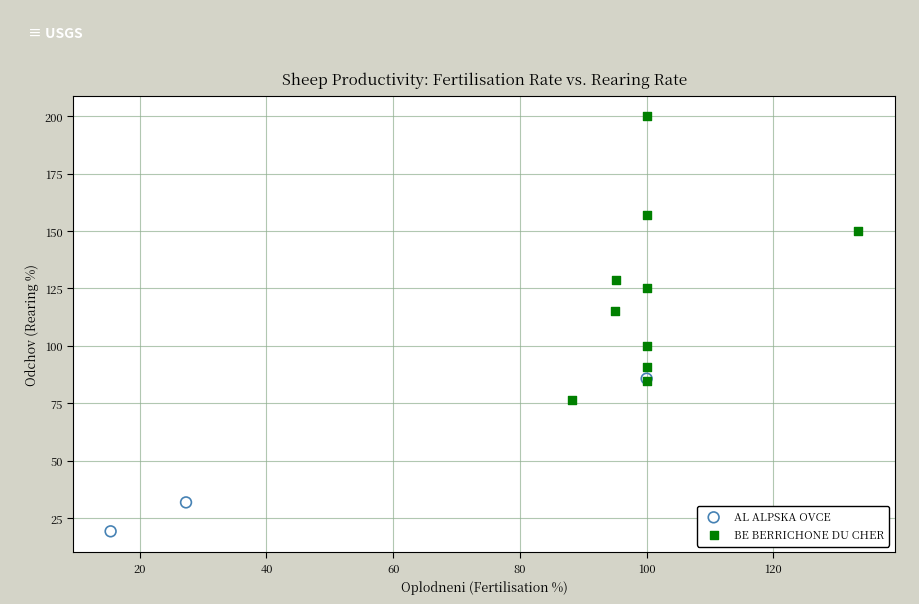

Which series contains the lowest Y value?

AL ALPSKA OVCE